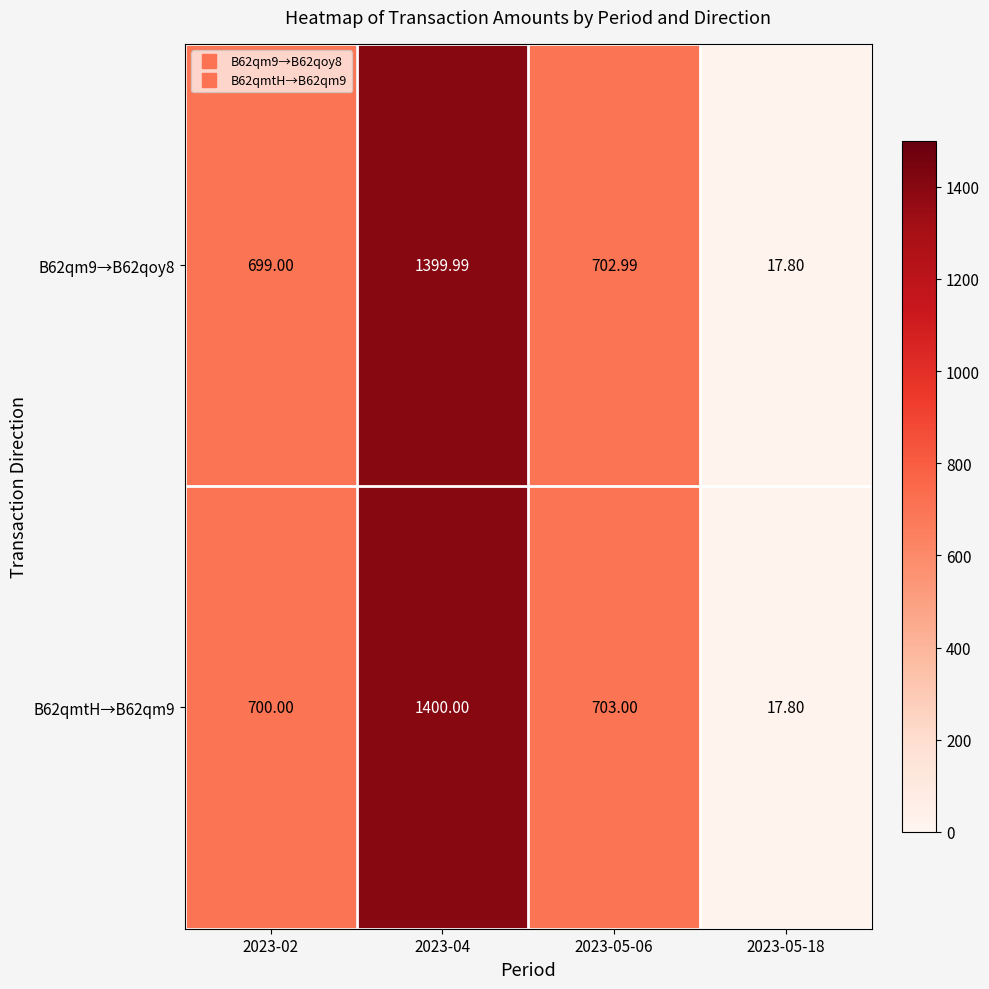

Which series has the largest range (max minus min)?

B62qmtH→B62qm9